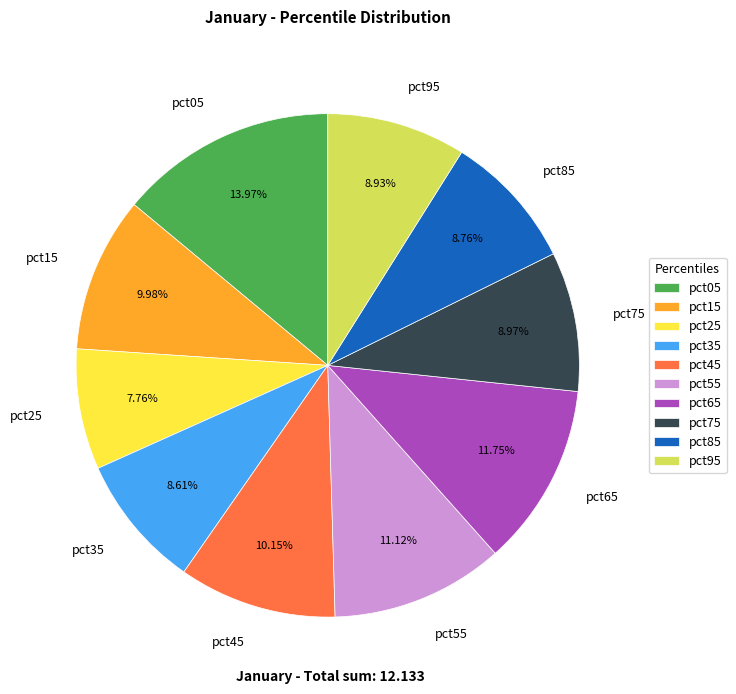

True or false: pct05 accounts for 14% of the total.

True